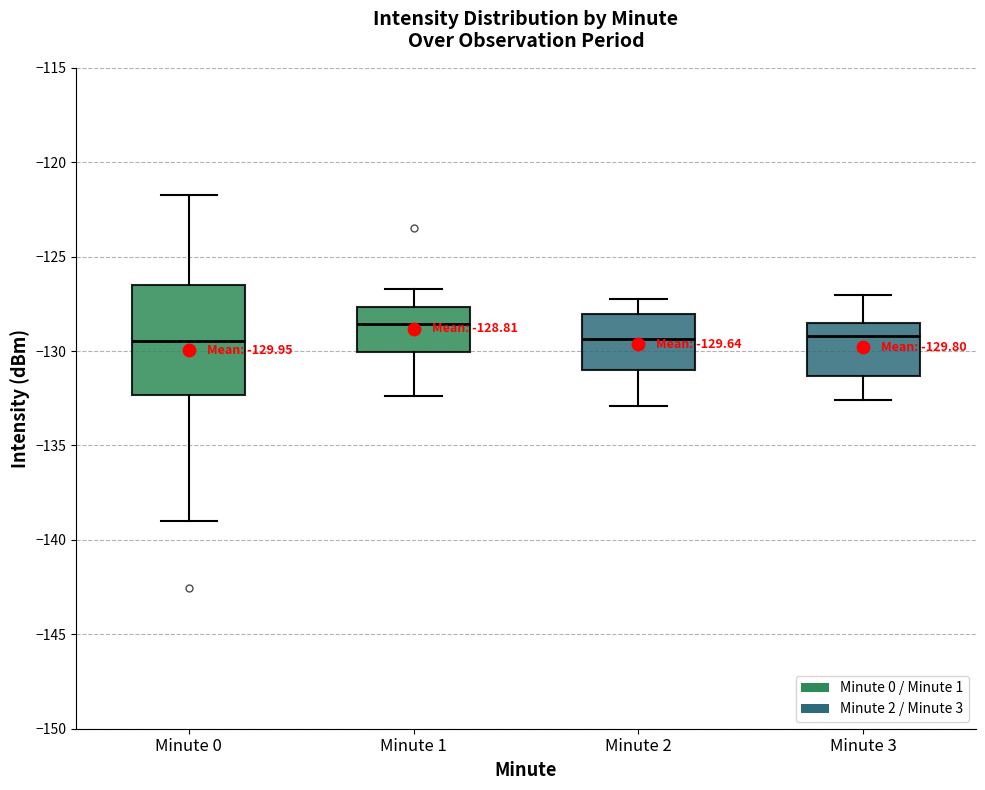

Comparing the boxes themselves (not the whiskers), which one is the tallest?

Minute 0